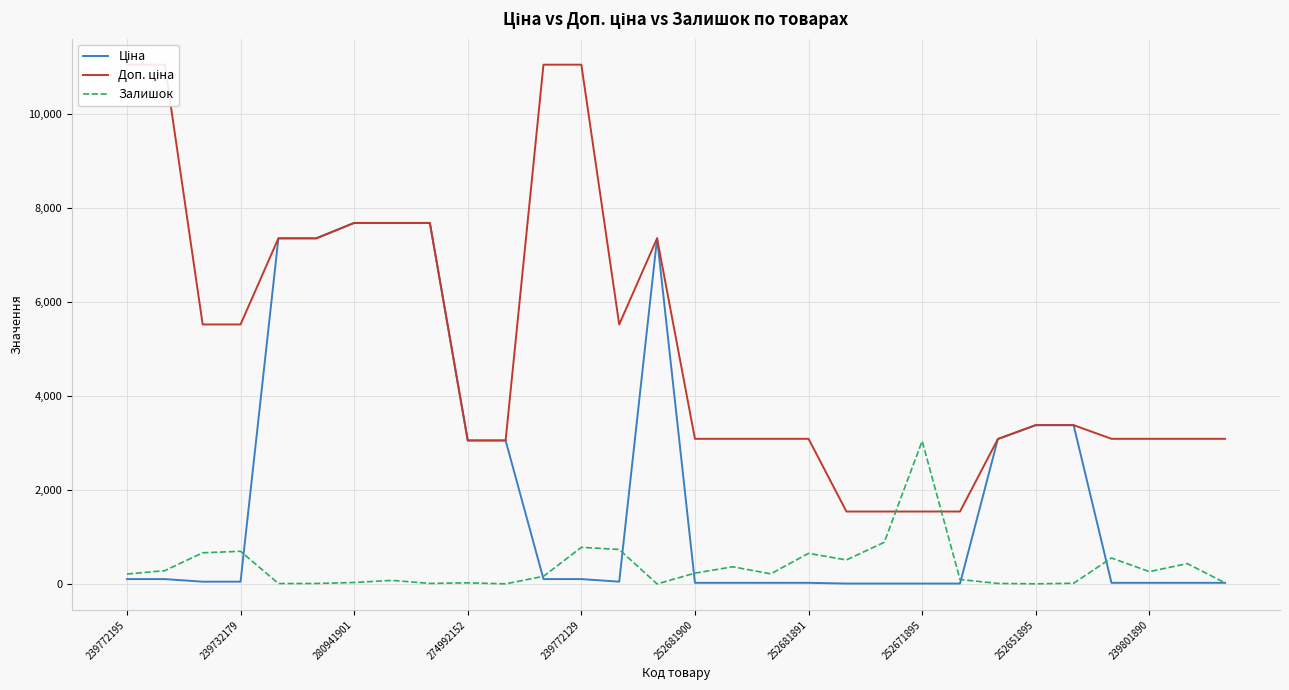

What is the approximate value of Залишок at 239772129?

786.0